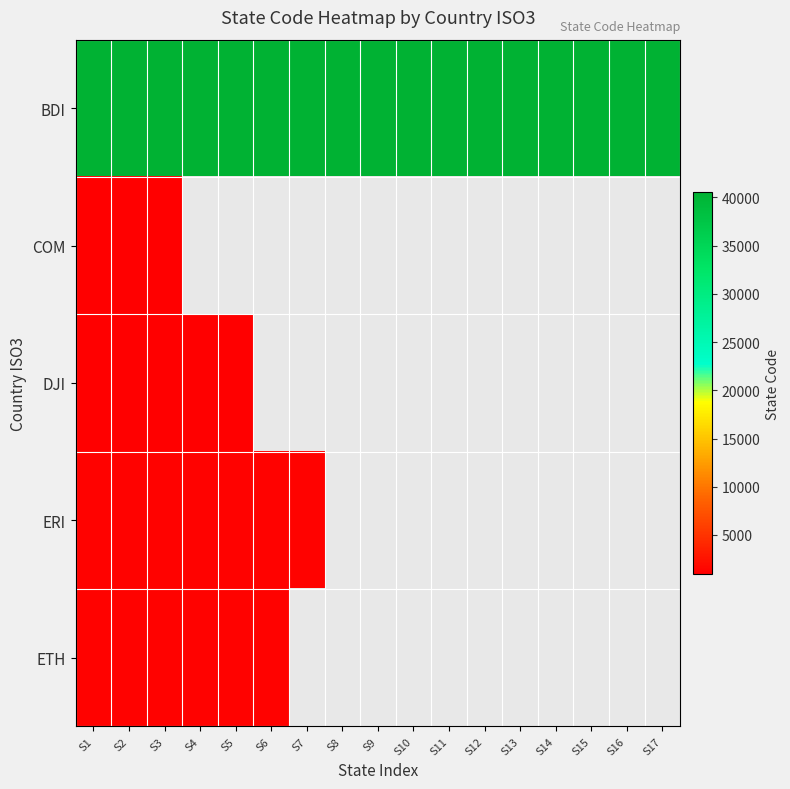

Is the value of ETH at S12 greater than the value of BDI at S13?

No